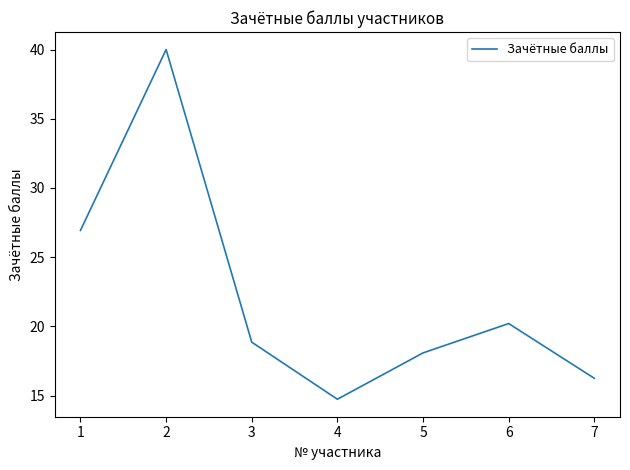

What is the difference between the maximum and minimum values?

25.3